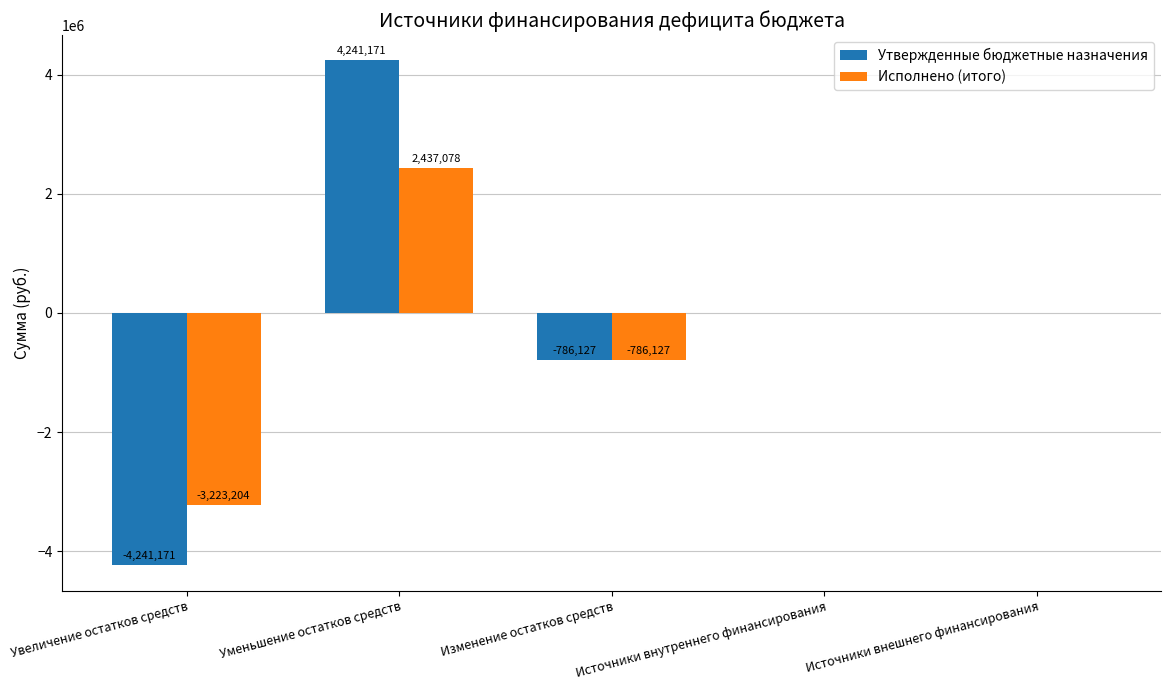

Between Уменьшение остатков средств and Источники внешнего финансирования, which series saw the biggest shift?

Утвержденные бюджетные назначения